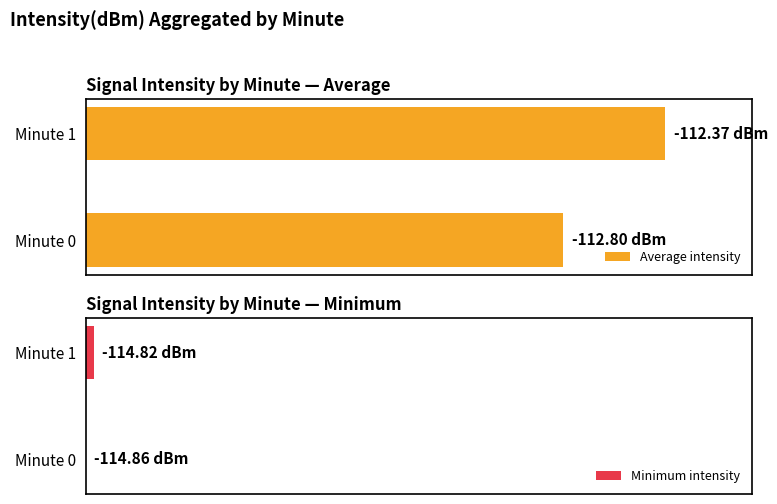

Rank the categories by Average intensity value from lowest to highest.

Minute 0, Minute 1